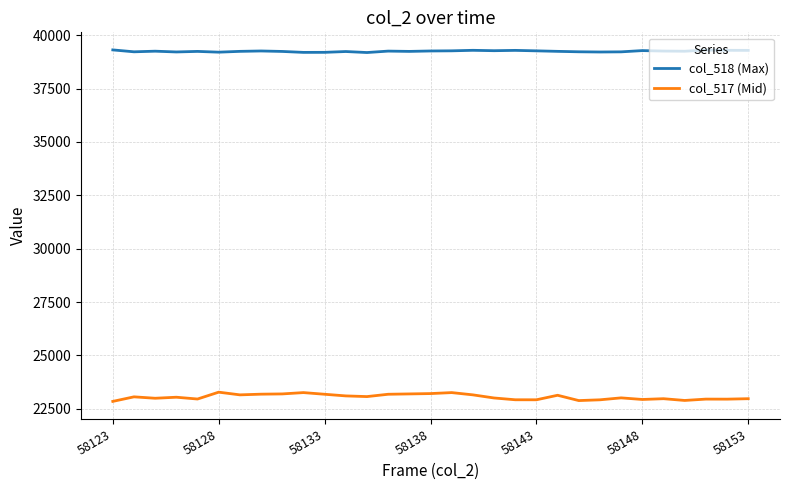

Which series has the largest total across all categories?

col_518 (Max)